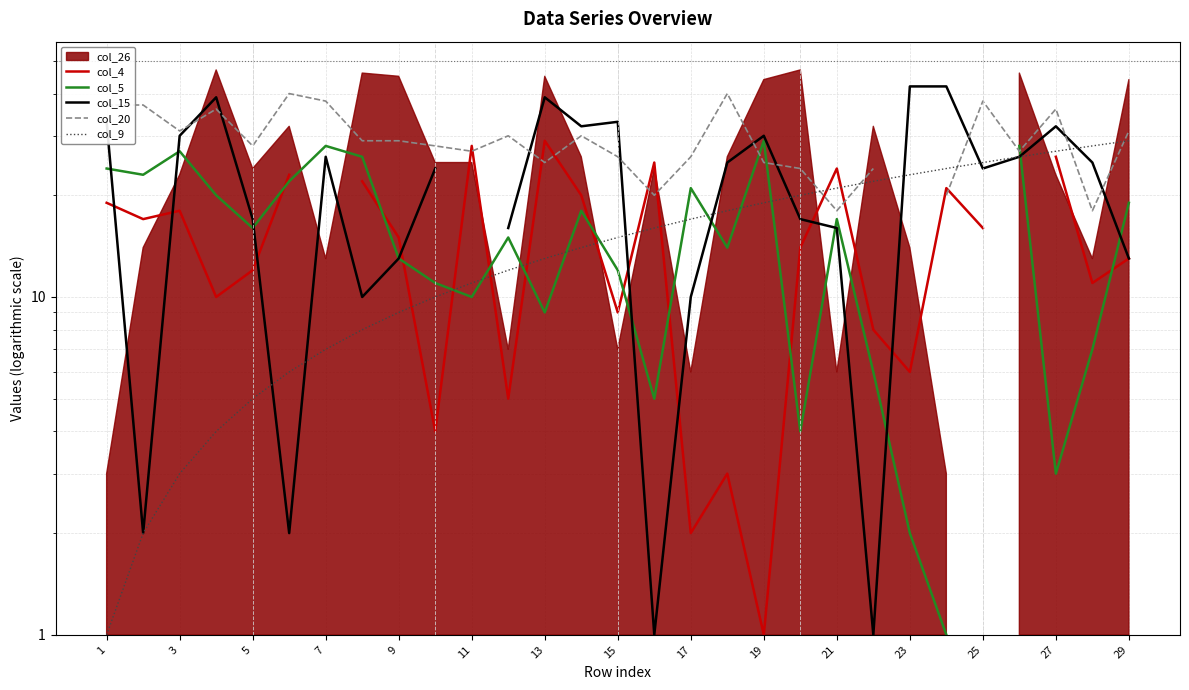

Which has a higher value, 25 or 7?

25